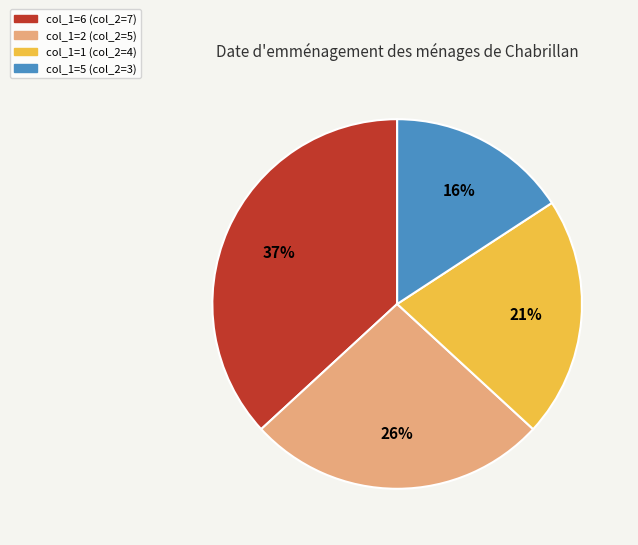

Is there a majority slice in this chart?

No